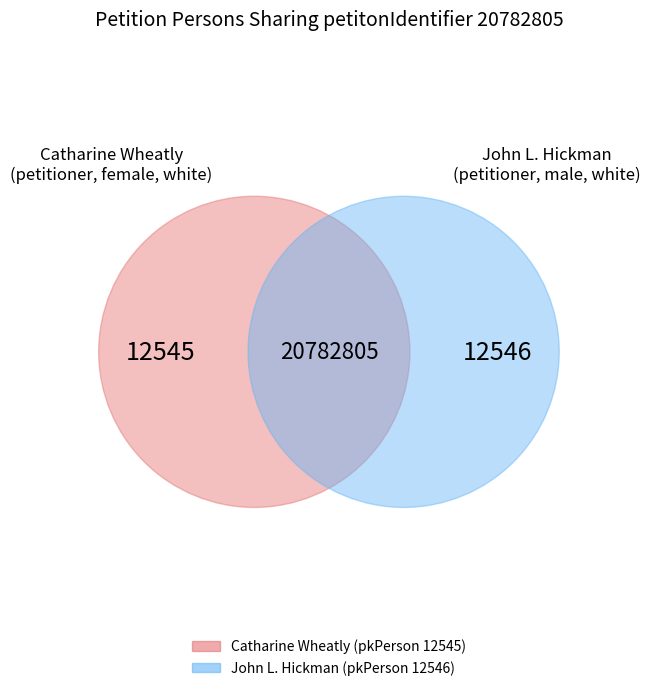

Which category accounts for the majority?

John L. Hickman (pkPerson 12546)